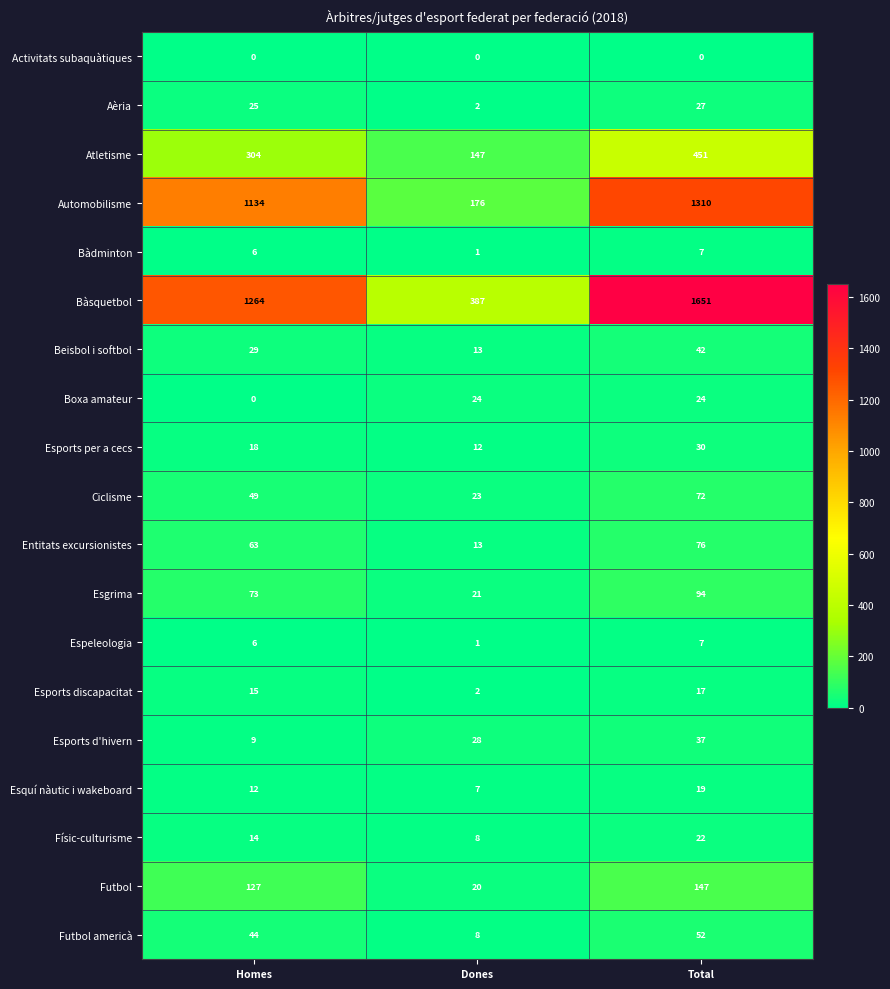

How many data points in Atletisme are less than 304?

1